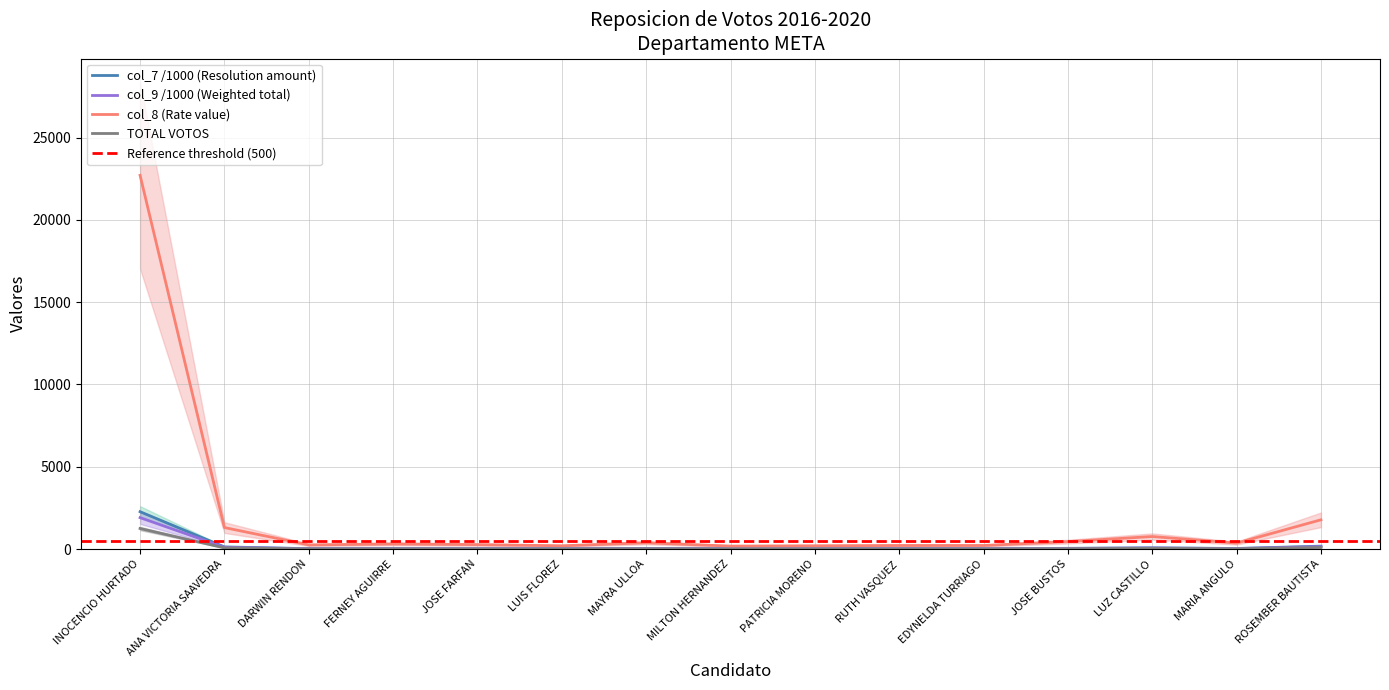

How many series are shown in this chart?

4